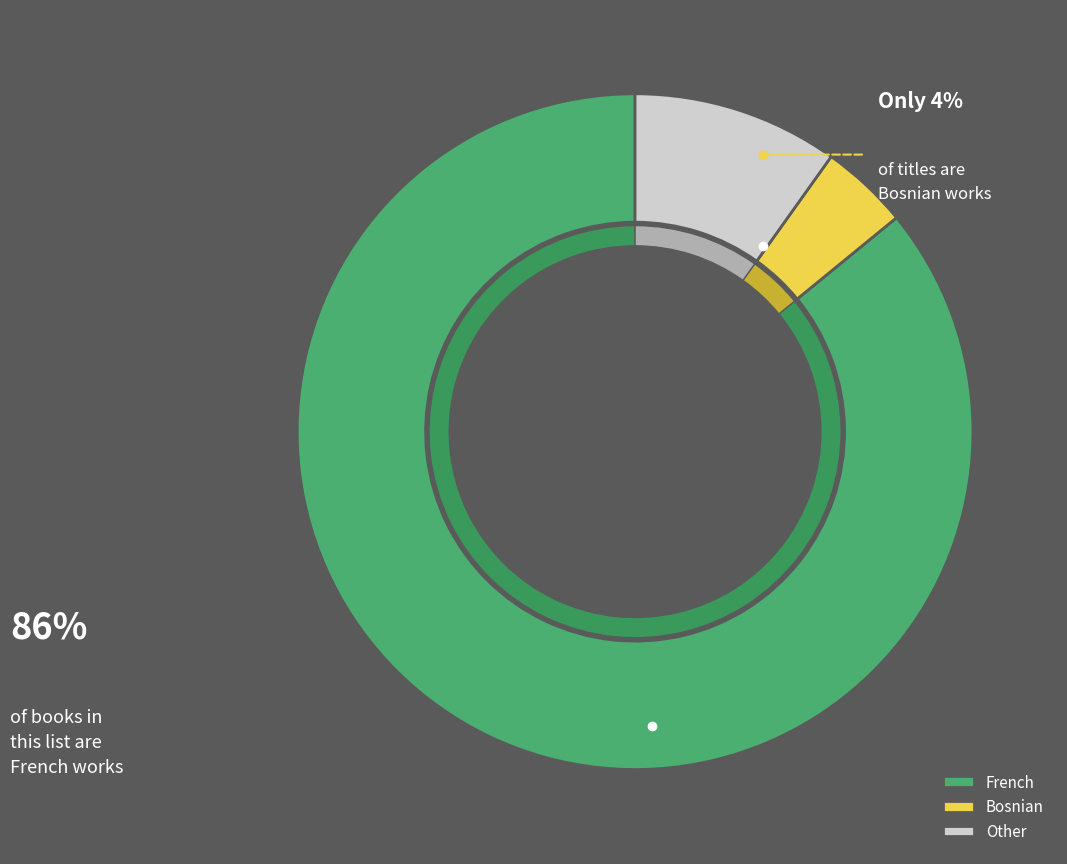

To the nearest percent, what portion does Other represent?

10%